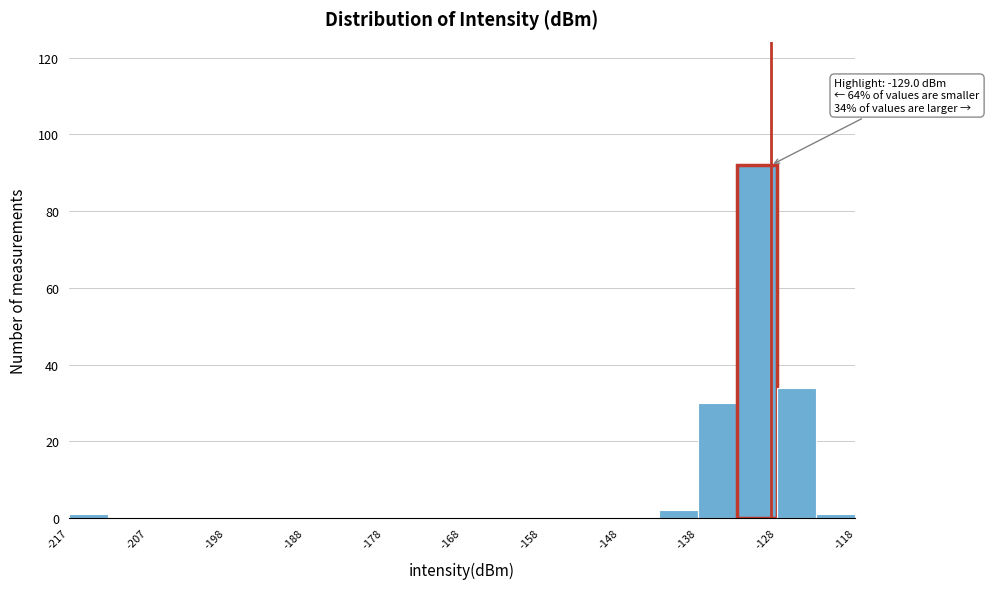

Which range on the x-axis has the tallest bar?

-133 to -128